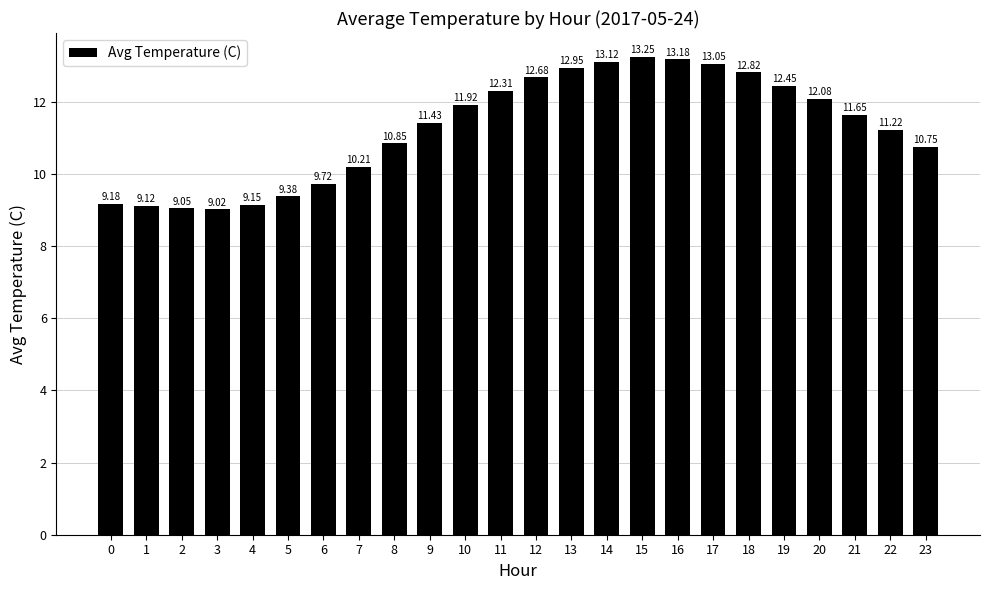

Is it true that the value at 21 is 11.7?

True